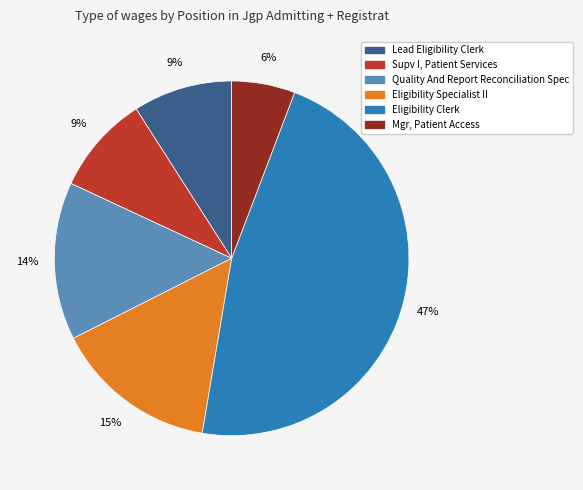

Is Eligibility Clerk the majority of the pie?

No